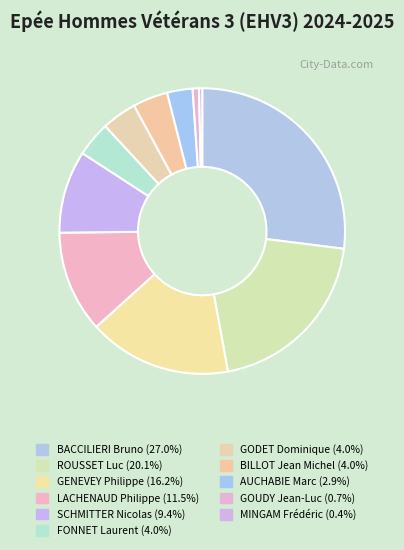

Is it true that ROUSSET Luc is 14% of the pie?

False